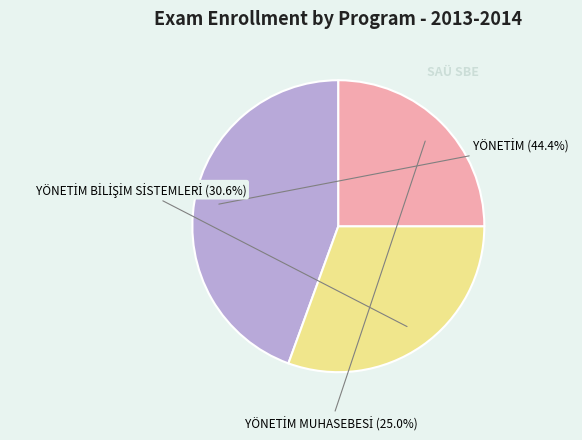

Is there any slice that represents more than half of the pie?

No